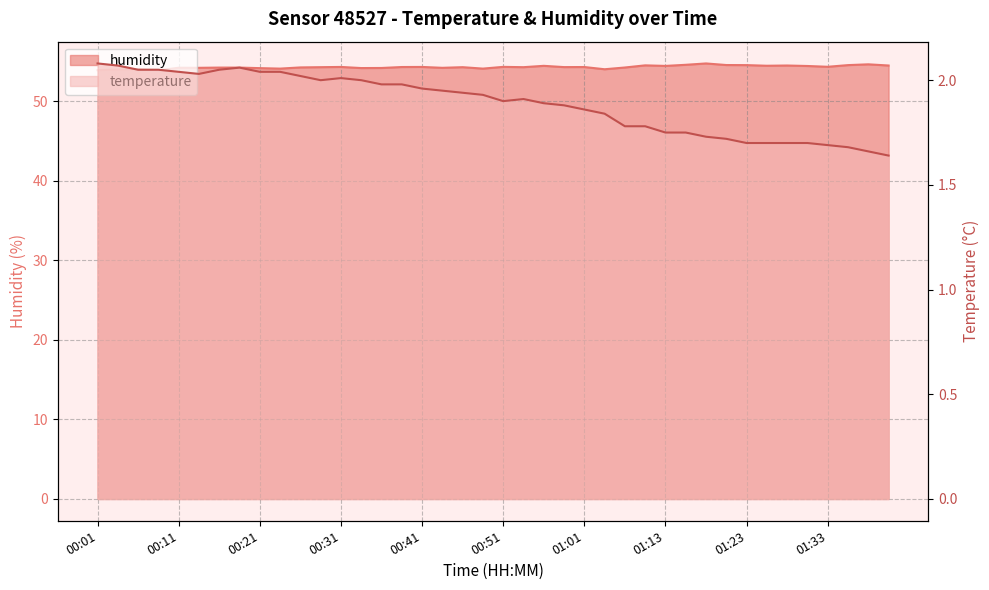

What is the highest value of the temperature series?

2.1